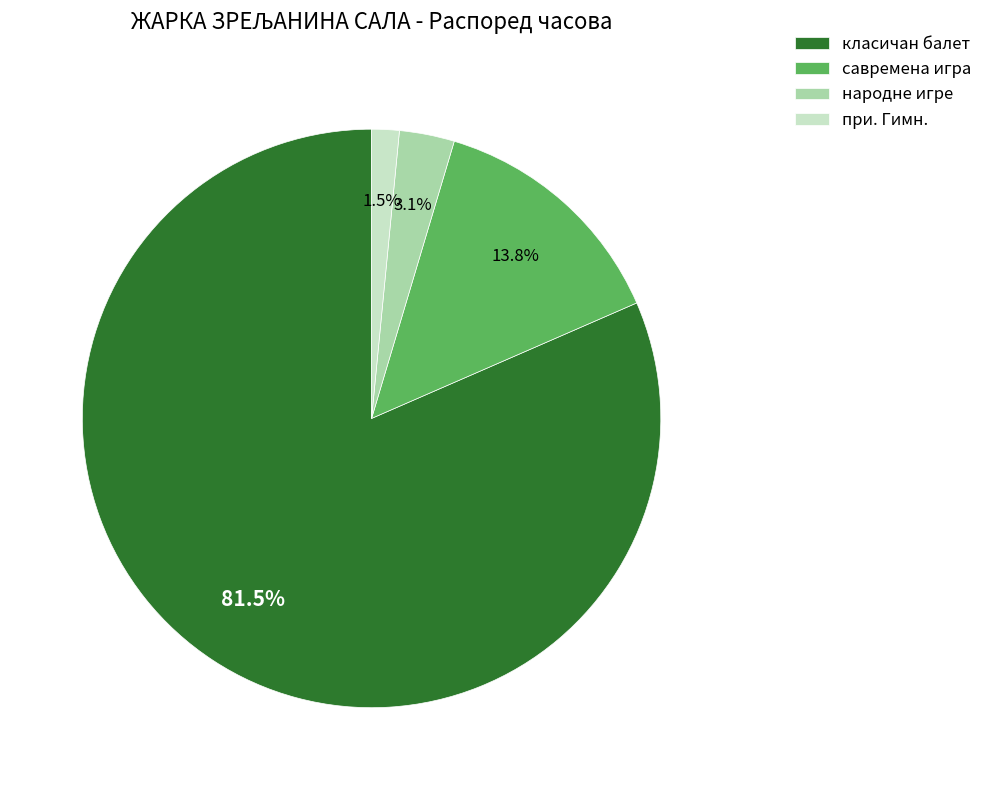

Does any single category account for the majority?

Yes